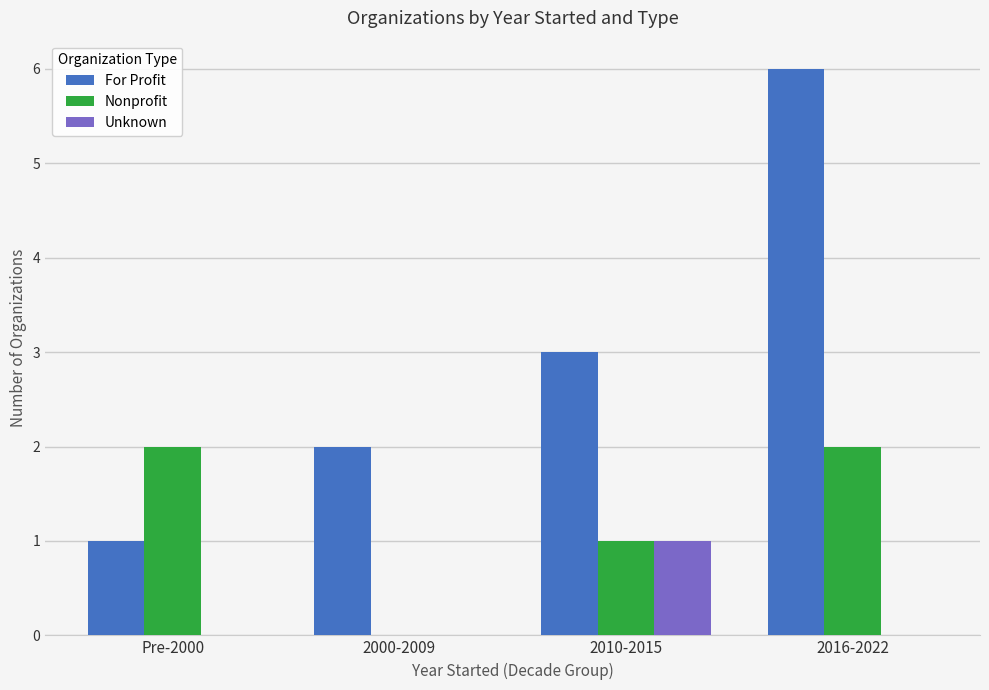

True or false: Nonprofit has a value of 4 at 2016-2022.

False